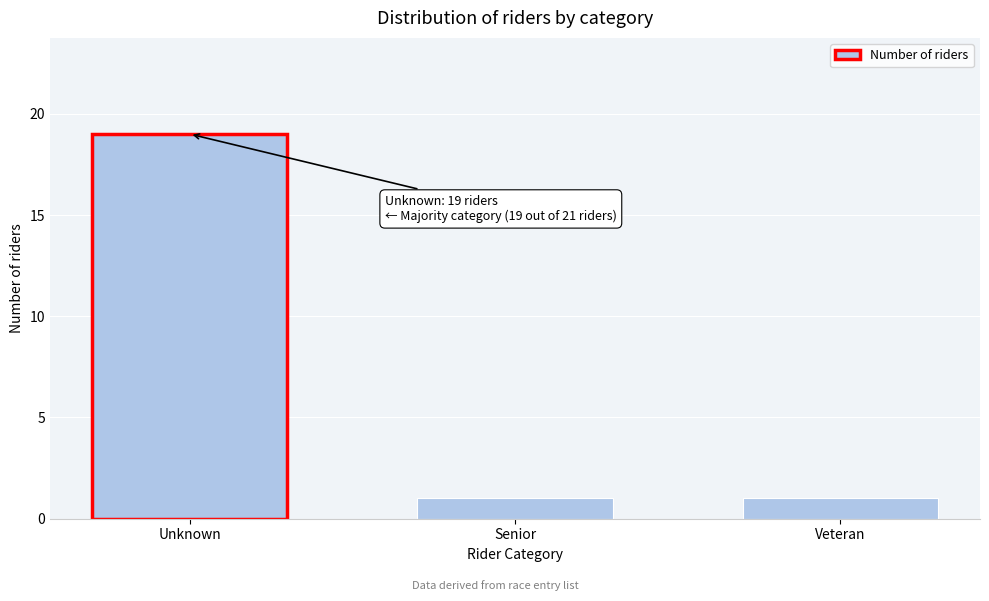

Reading left to right, list all the values displayed in this chart.

19	1	1